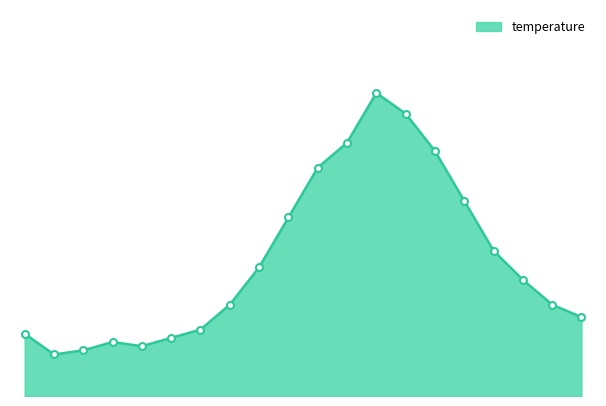

Reading left to right, list all the values displayed in this chart.

00:00=15.5	01:00=15.0	02:00=15.1	03:00=15.3	04:00=15.2	05:00=15.4	06:00=15.6	07:00=16.2	08:00=17.1	09:00=18.3	10:00=19.5	11:00=20.1	12:00=21.3	13:00=20.8	14:00=19.9	15:00=18.7	16:00=17.5	17:00=16.8	18:00=16.2	19:00=15.9